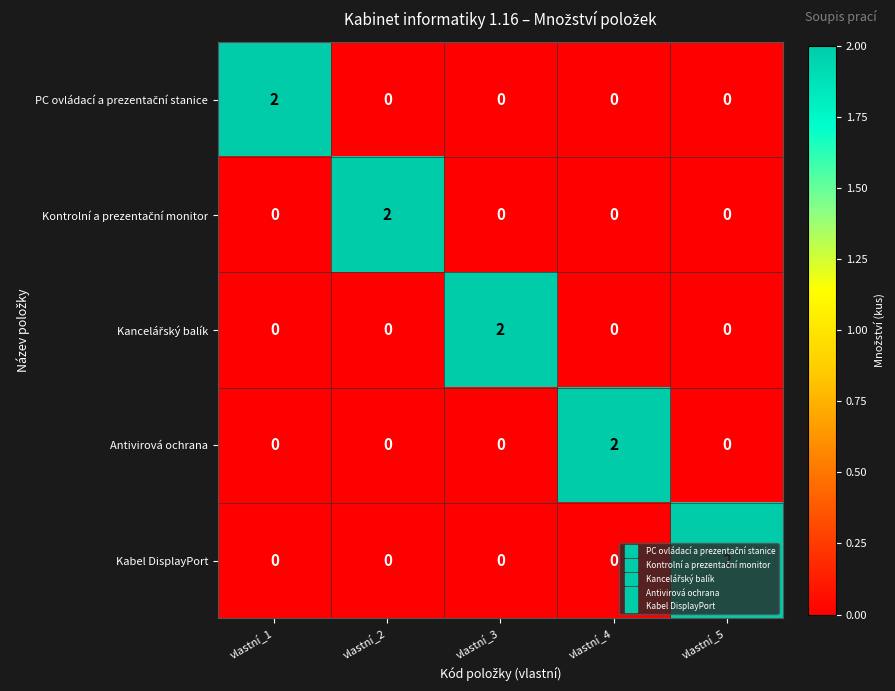

At how many categories does at least one series exceed 1?

5